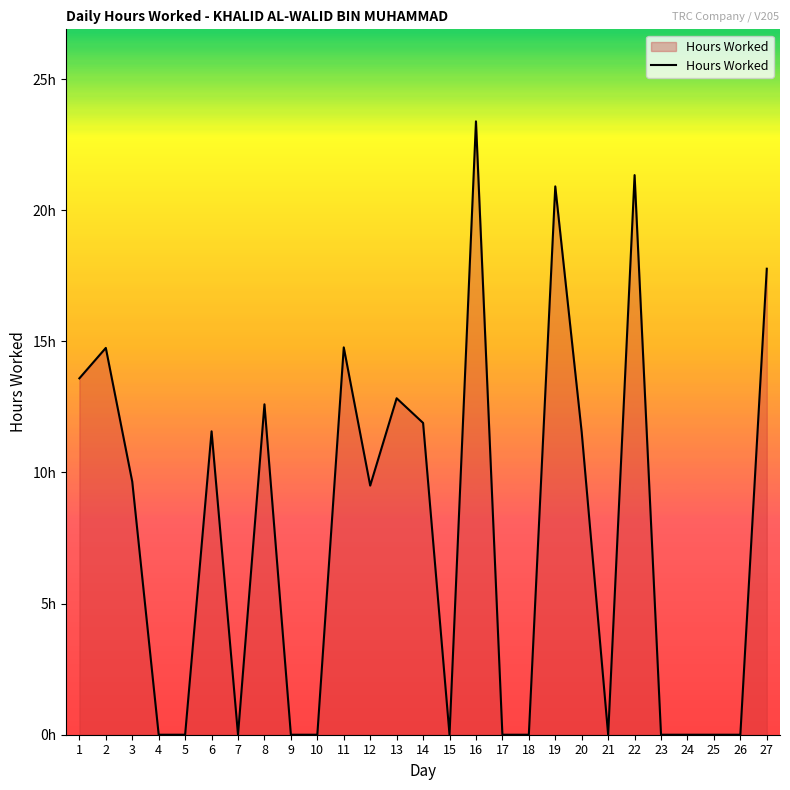

Reading left to right, extract all data points from this chart.

13.6	14.8	9.7	0.0	0.0	11.6	0.0	12.6	0.0	0.0	14.8	9.5	12.8	11.9	0.0	23.4	0.0	0.0	20.9	11.5	0.0	21.3	0.0	0.0	0.0	0.0	17.8